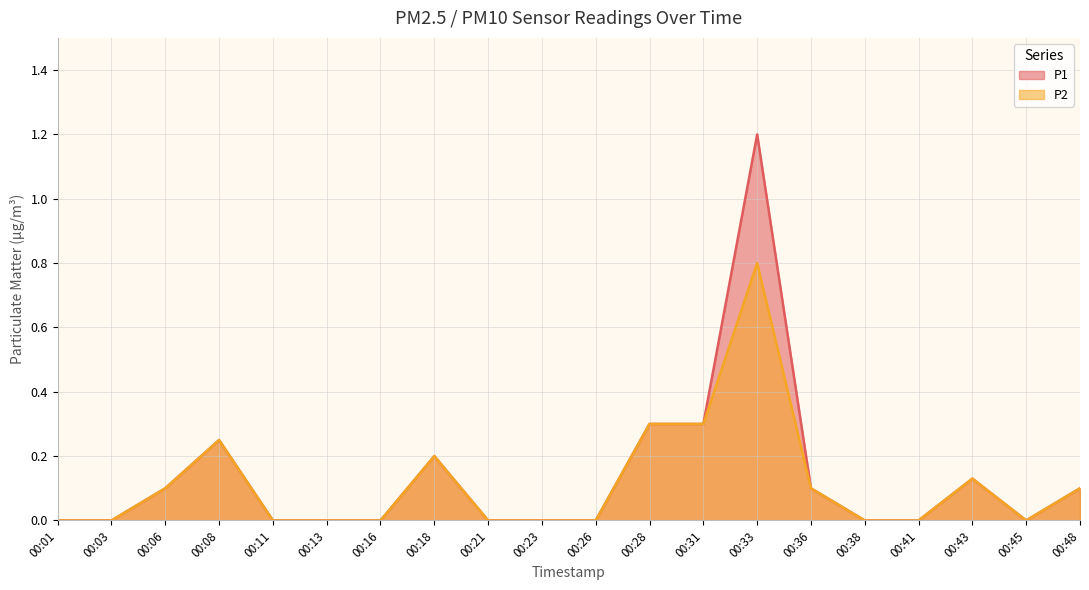

Rank the series at 00:45 from lowest to highest value.

P1, P2